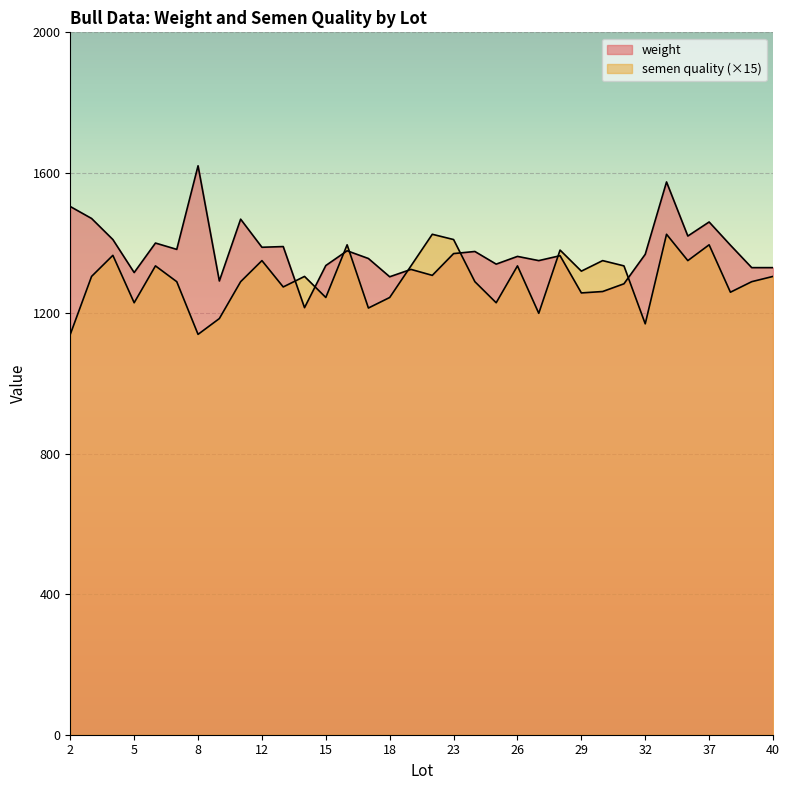

How many data points in weight are less than 1368?

17